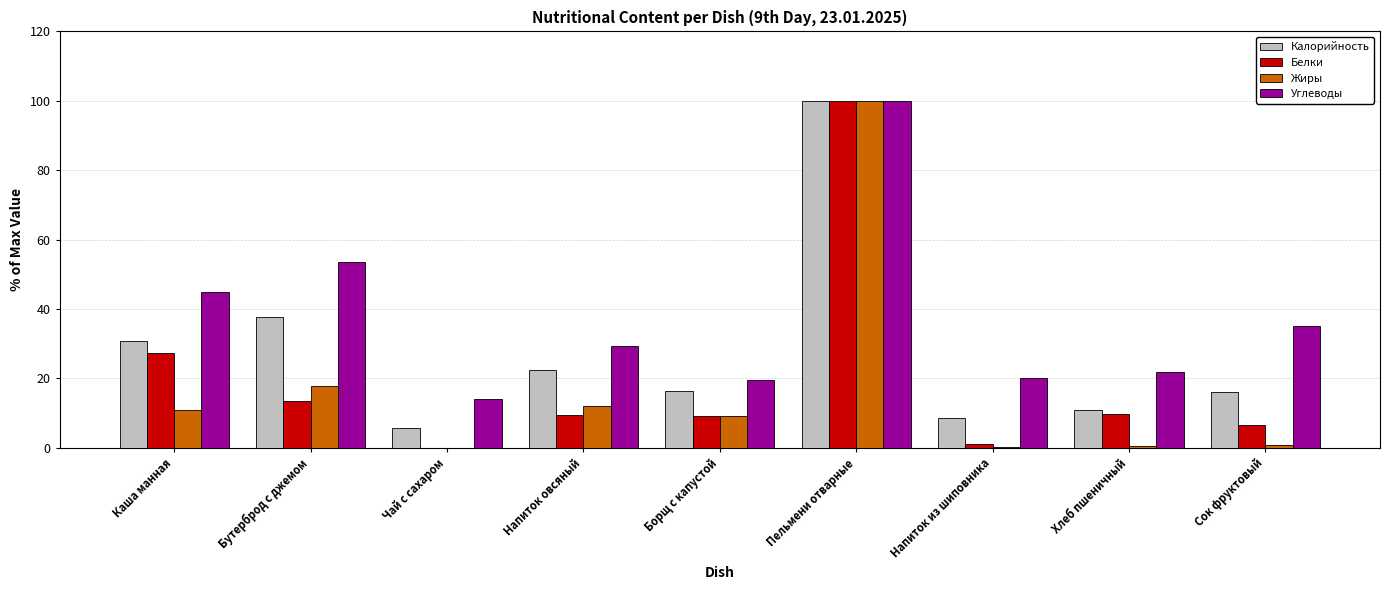

At which label does Жиры reach its peak?

Пельмени отварные